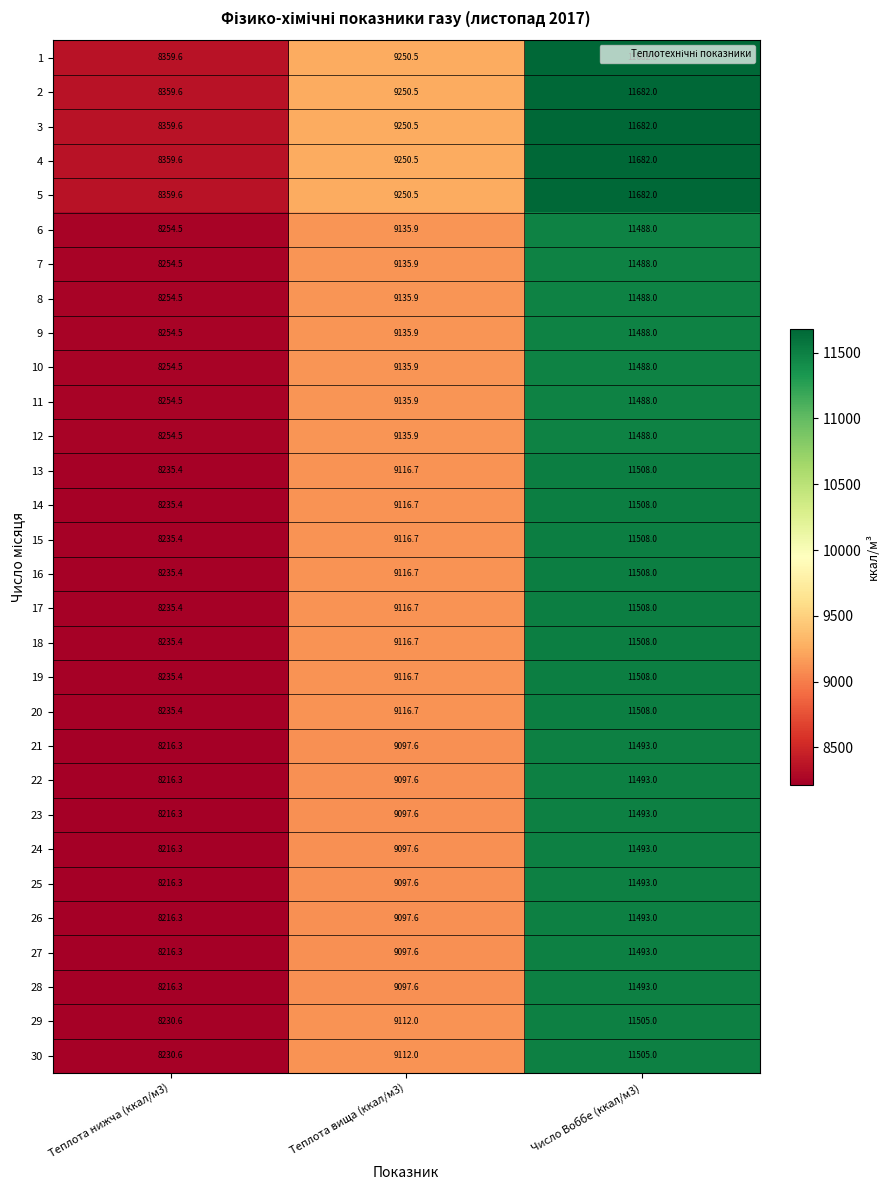

Rank the categories by 23 value from highest to lowest.

Число Воббе (ккал/м3), Теплота вища (ккал/м3), Теплота нижча (ккал/м3)